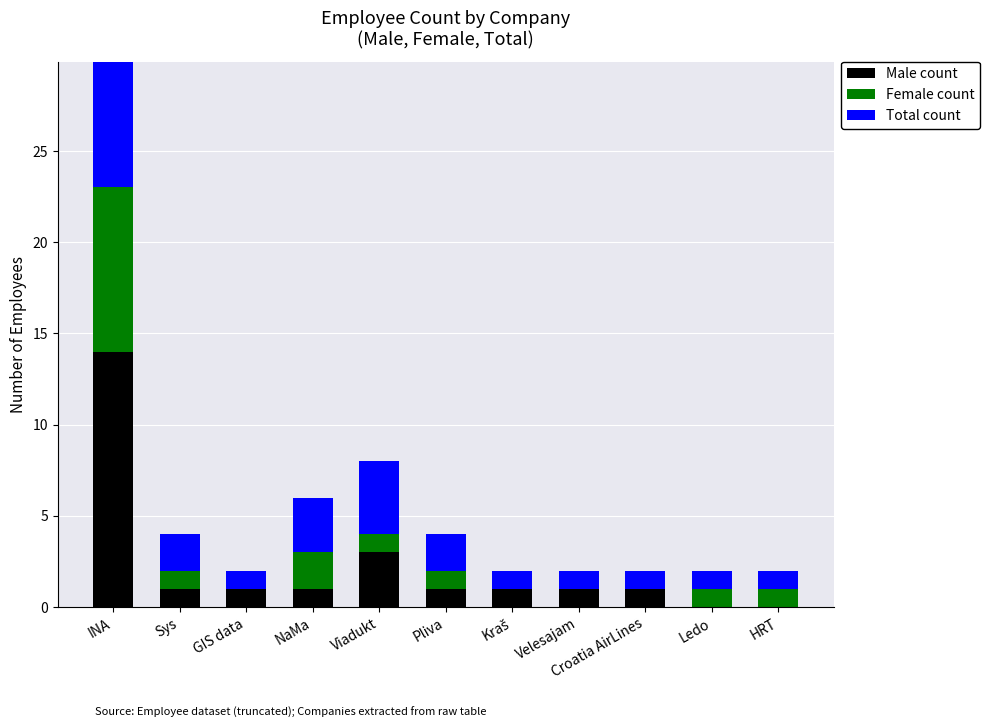

Reading left to right, list all the values displayed in this chart.

Male count: 14	1	1	1	3	1	1	1	1	0	0
Female count: 9	1	0	2	1	1	0	0	0	1	1
Total count: 23	2	1	3	4	2	1	1	1	1	1